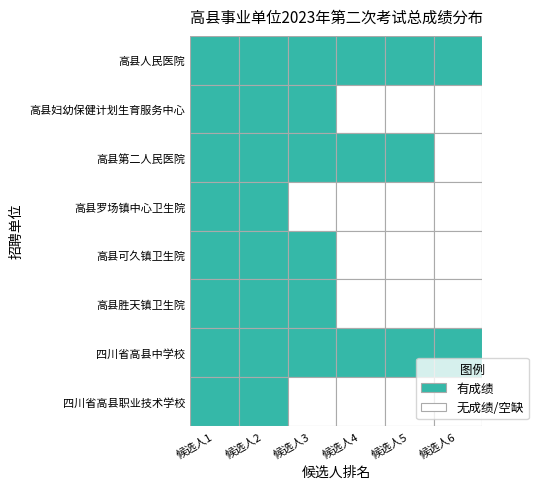

Count the number of categories in the chart.

6